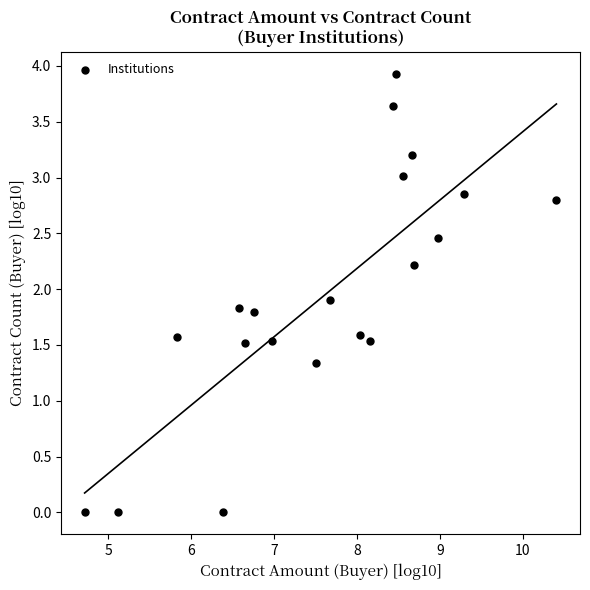

What Y value in the scatter plot is closest to 1?

1.3